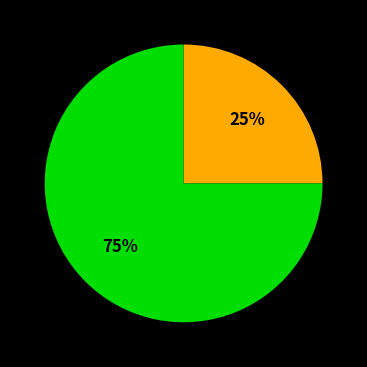

To the nearest percent, what is the difference between the largest and smallest slice percentages?

50%